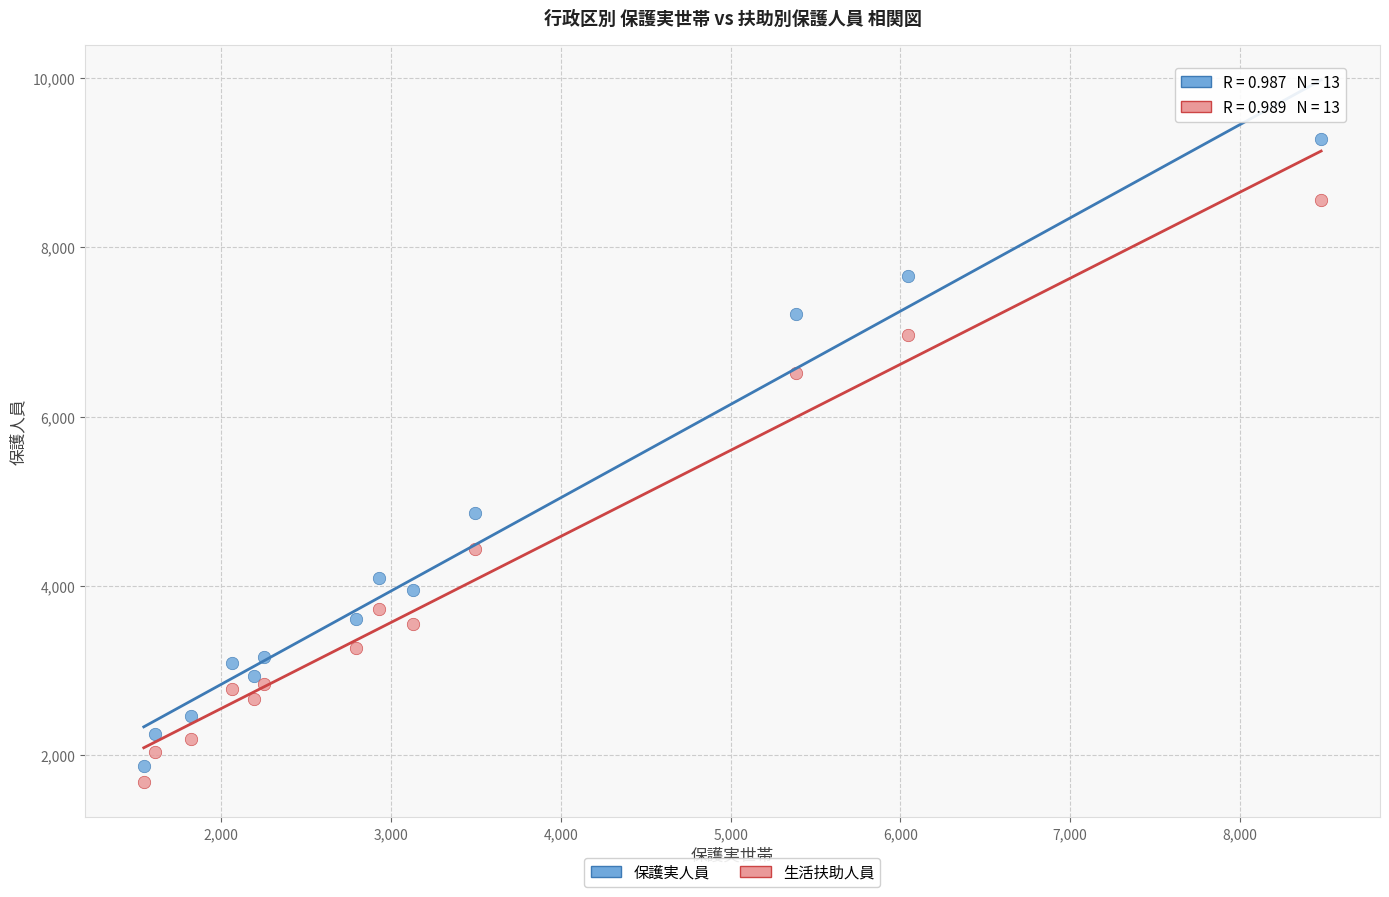

Which series has the largest Y range (max minus min)?

保護実人員